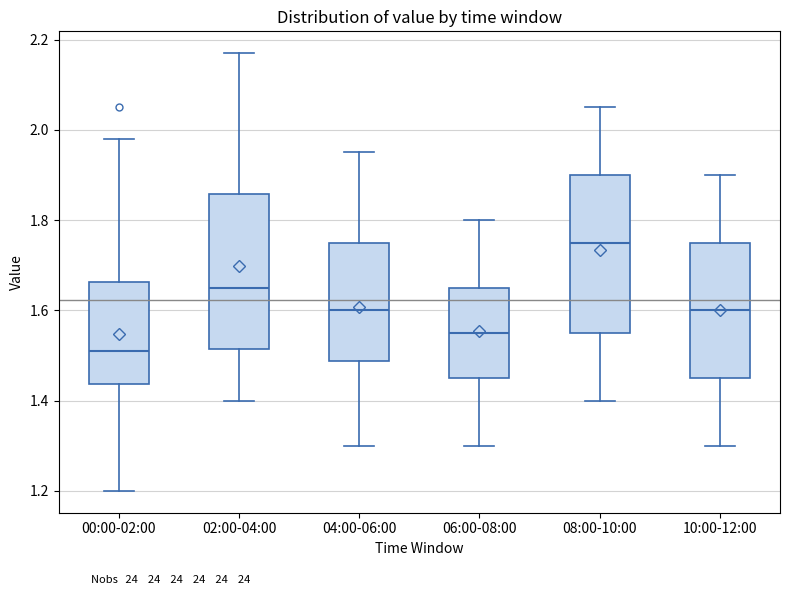

Reading left to right, read every box against the y-axis: the position of its median line, the range the box covers, and the ends of its whiskers. The values are not printed on the chart, so give them approximately, as read against the axis.

00:00-02:00: median 1.52, box 1.44 to 1.66, whiskers 1.20 to 1.98
02:00-04:00: median 1.66, box 1.52 to 1.86, whiskers 1.40 to 2.18
04:00-06:00: median 1.60, box 1.48 to 1.76, whiskers 1.30 to 1.96
06:00-08:00: median 1.56, box 1.46 to 1.66, whiskers 1.30 to 1.80
08:00-10:00: median 1.76, box 1.56 to 1.90, whiskers 1.40 to 2.06
10:00-12:00: median 1.60, box 1.46 to 1.76, whiskers 1.30 to 1.90